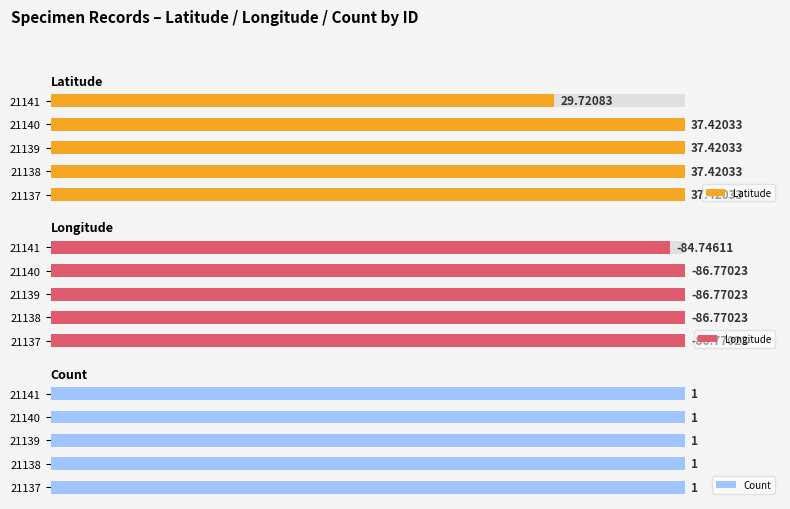

How many bars are there in total?

15